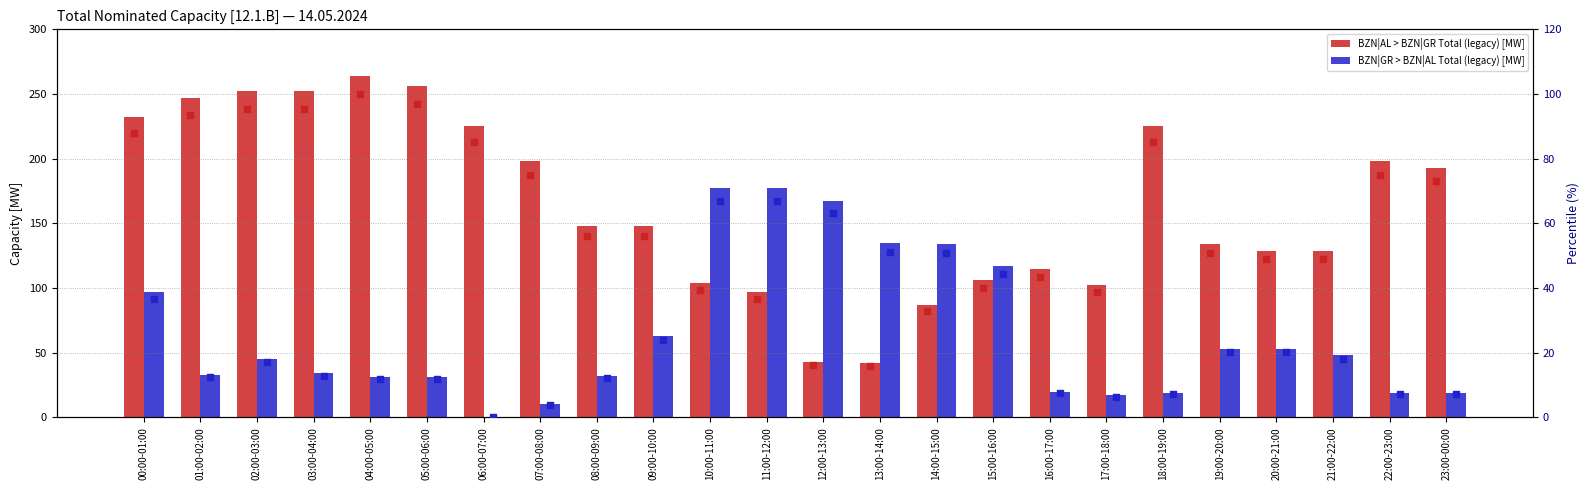

At which category is the sum across all series the highest?

00:00-01:00